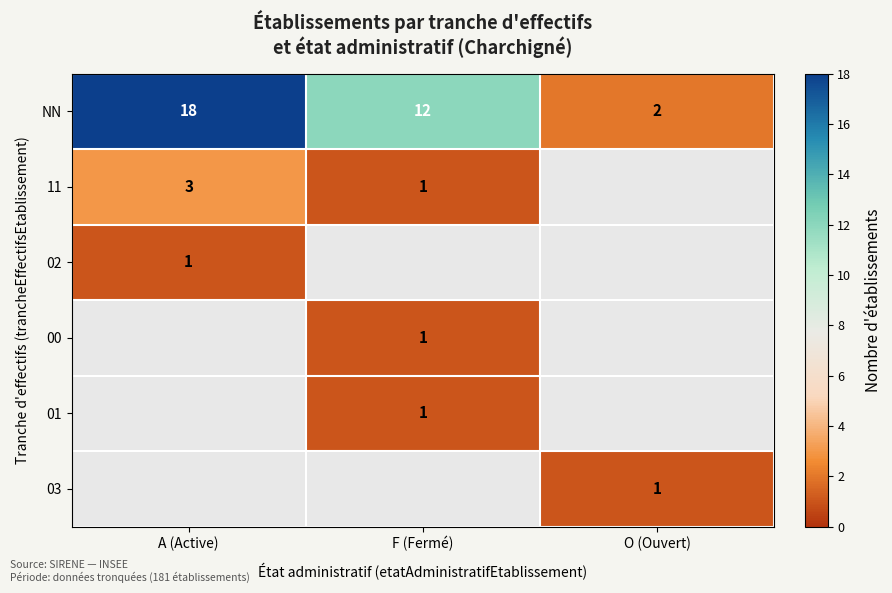

The value of 01 at F (Fermé) is 1. True or false?

True